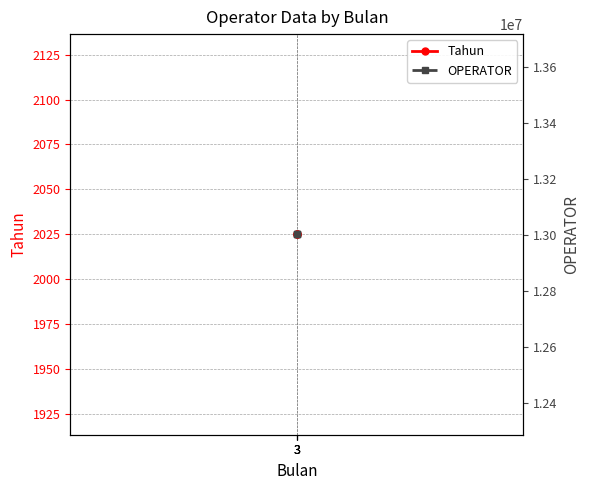

What are all the series names shown in the legend?

Tahun, OPERATOR